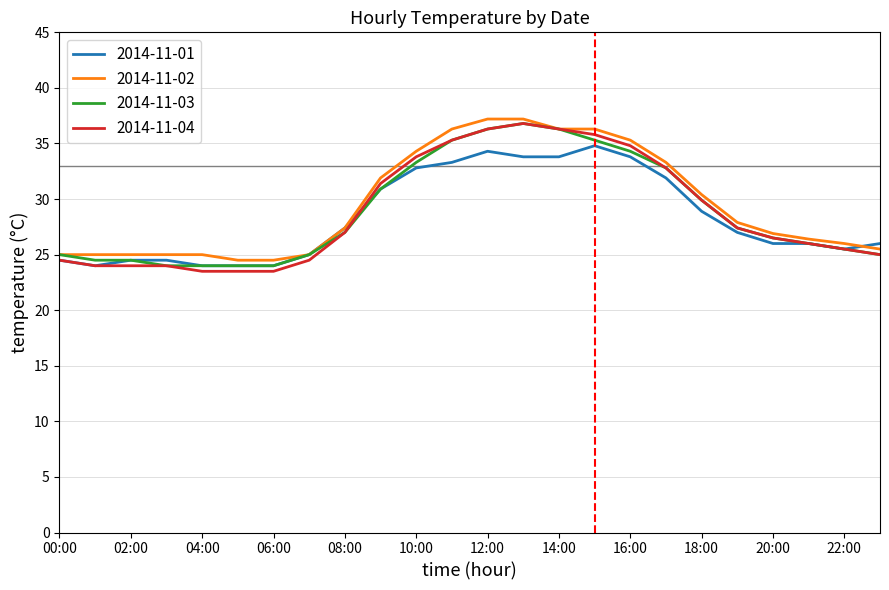

What is the lowest value of the 2014-11-02 series?

24.5